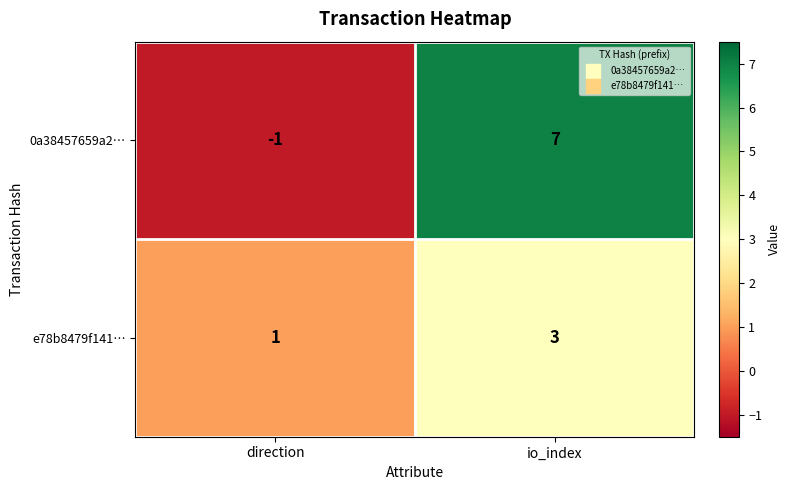

What is the average value of the 0a38457659a2… series?

3